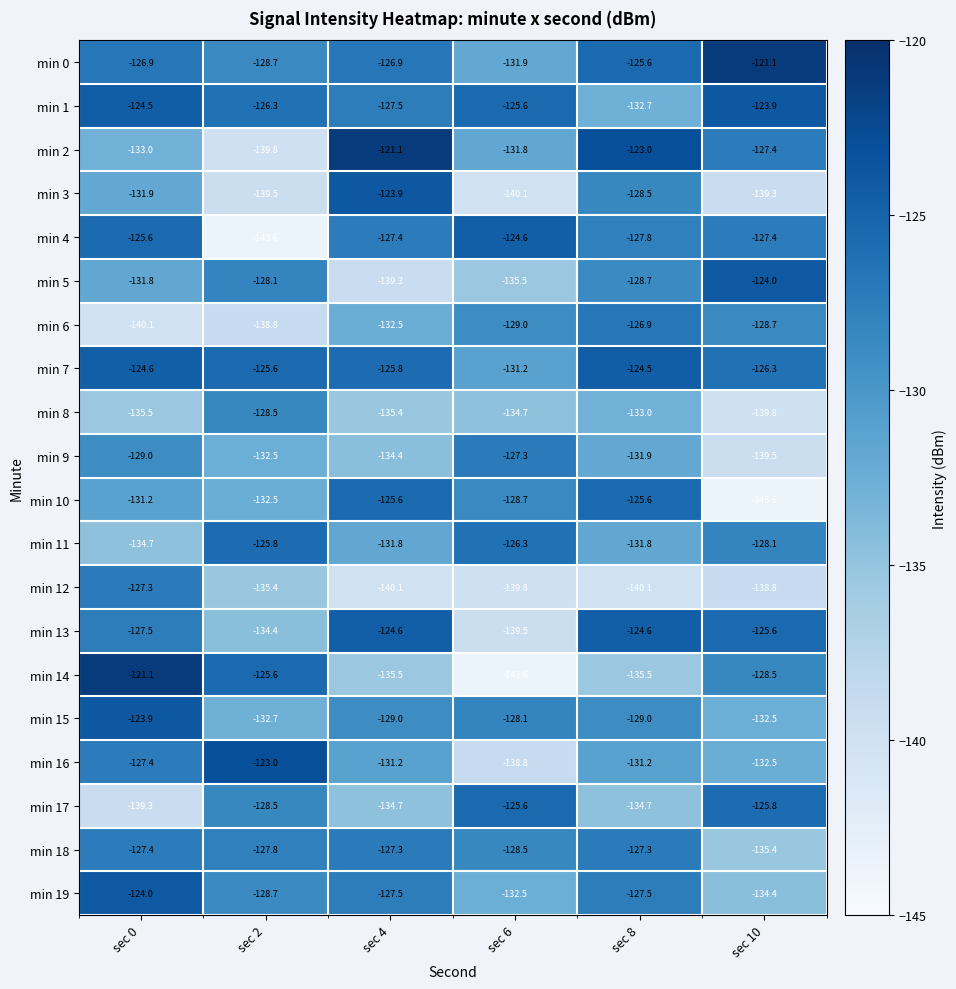

How many data points does each series have?

6